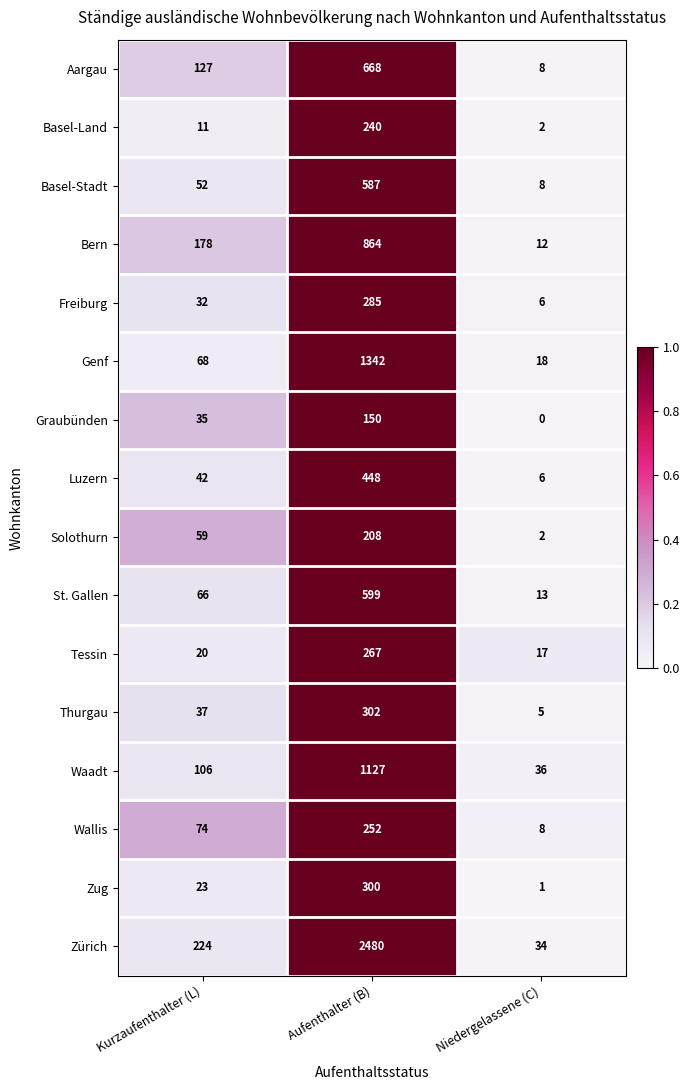

Rank the series by their maximum value, from lowest to highest.

Graubünden, Solothurn, Basel-Land, Wallis, Tessin, Freiburg, Zug, Thurgau, Luzern, Basel-Stadt, St. Gallen, Aargau, Bern, Waadt, Genf, Zürich